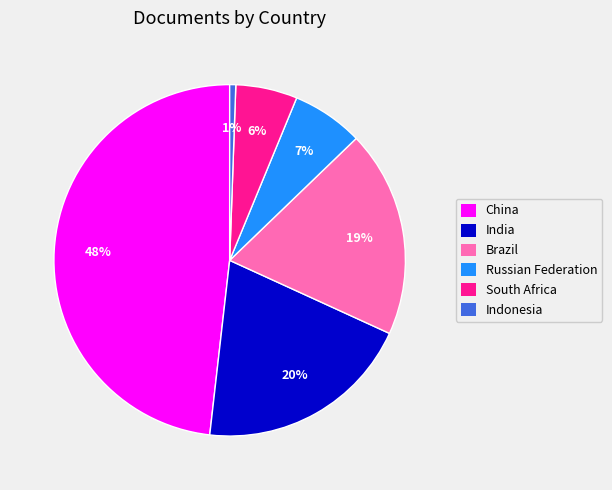

How many segments does this pie chart have?

6